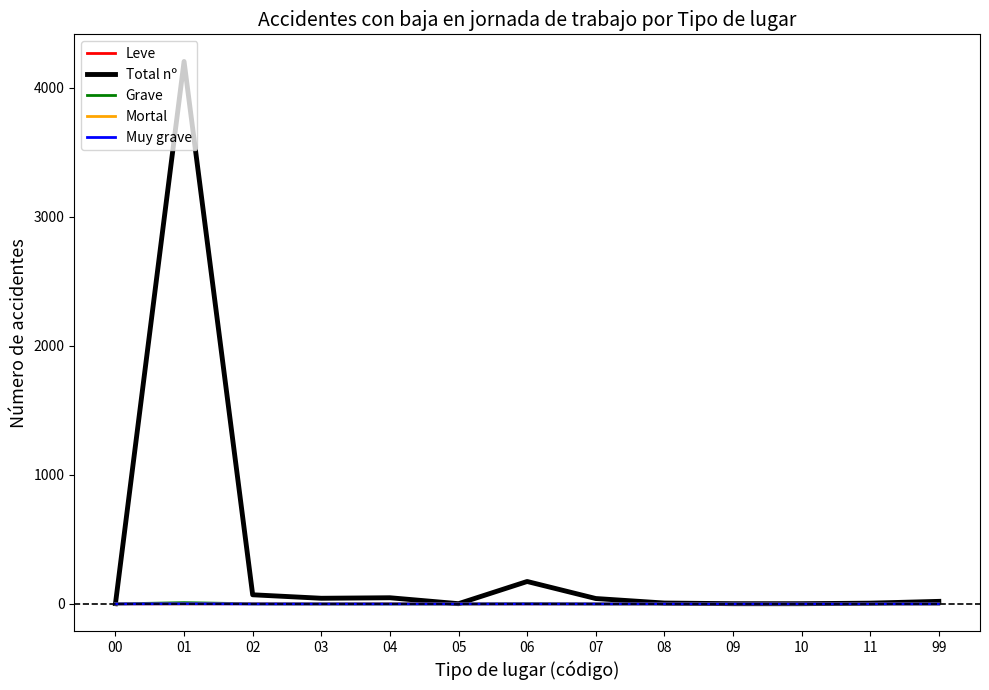

What is the greatest value displayed?

4204